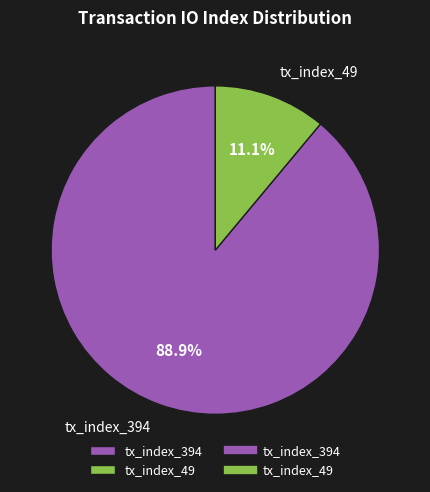

Which has a higher value, tx_index_394 or tx_index_49?

tx_index_394